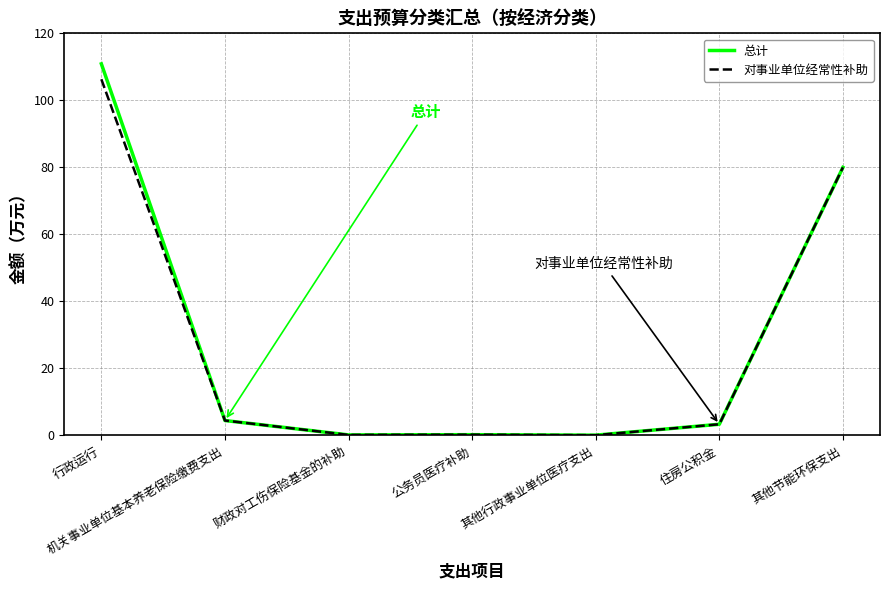

Read the 对事业单位经常性补助 value at 公务员医疗补助.

0.2